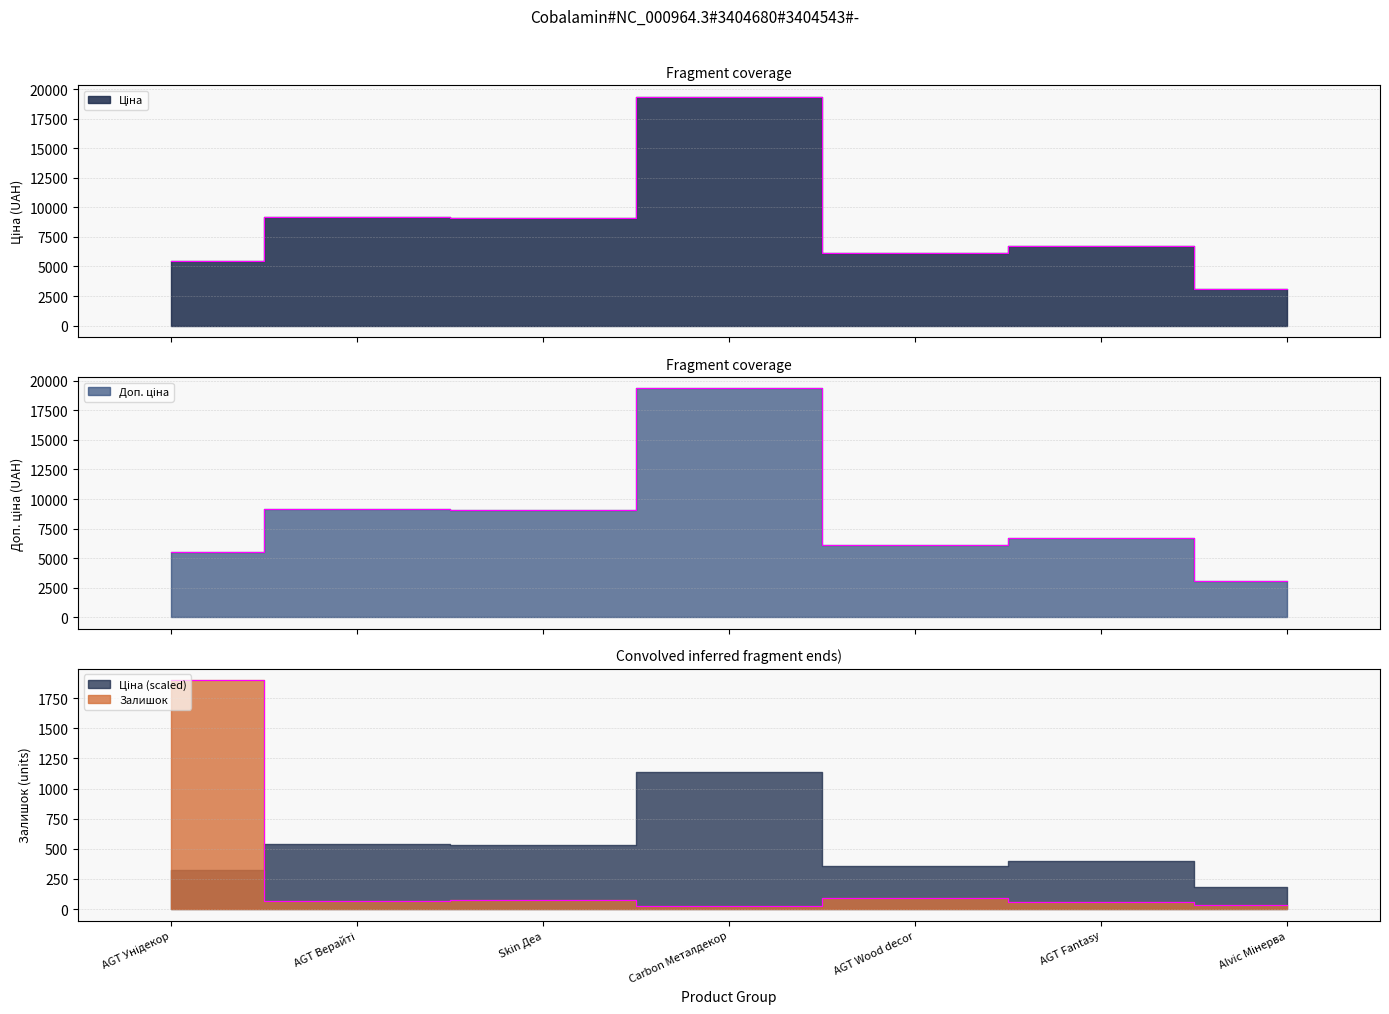

The value of Ціна at AGT Унідекор is 5497.3. True or false?

True